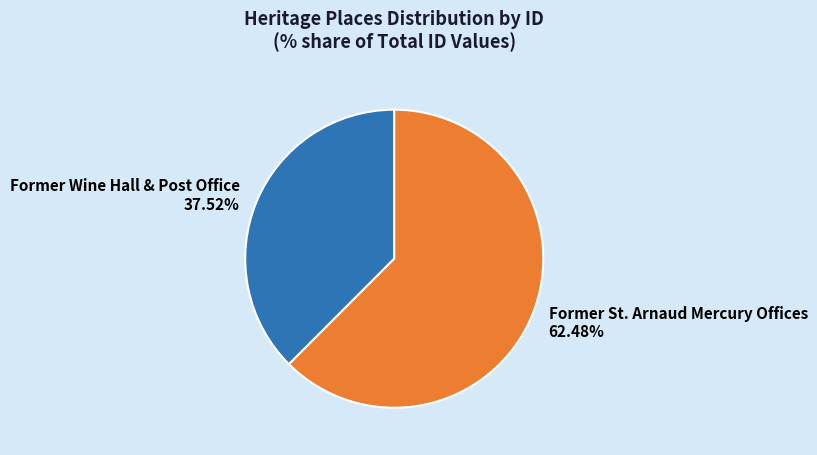

How many segments does this pie chart have?

2